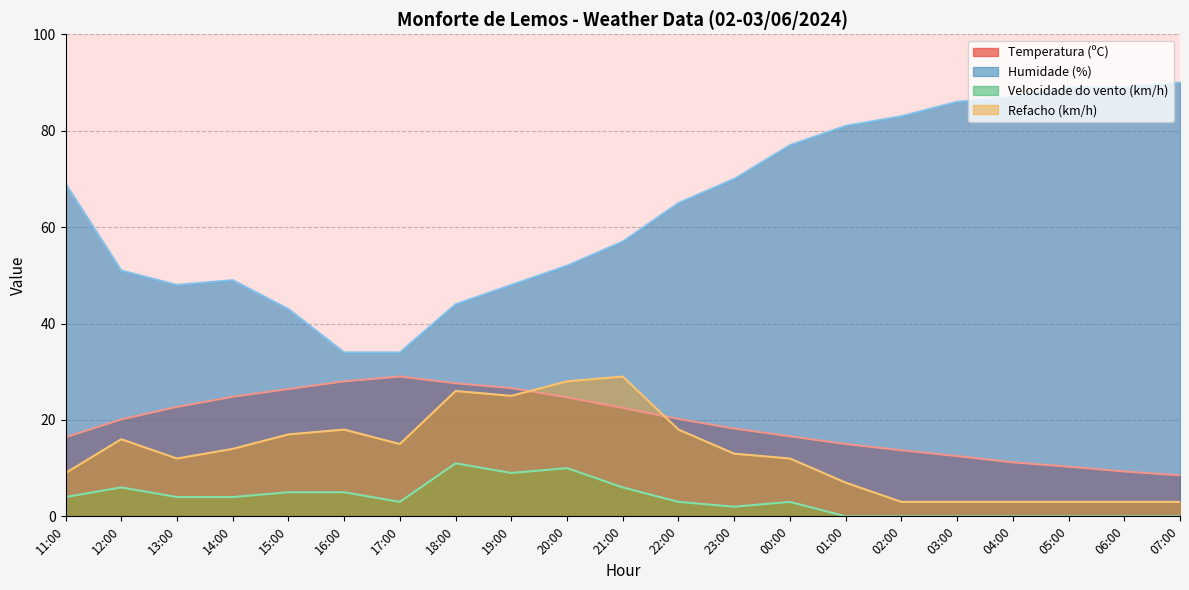

True or false: Humidade (%) and Velocidade do vento (km/h) cross at least once.

False